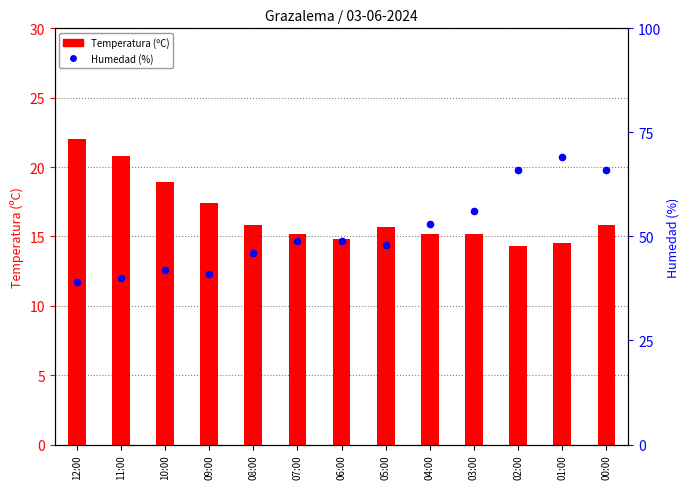

At how many categories does at least one series exceed 62?

3